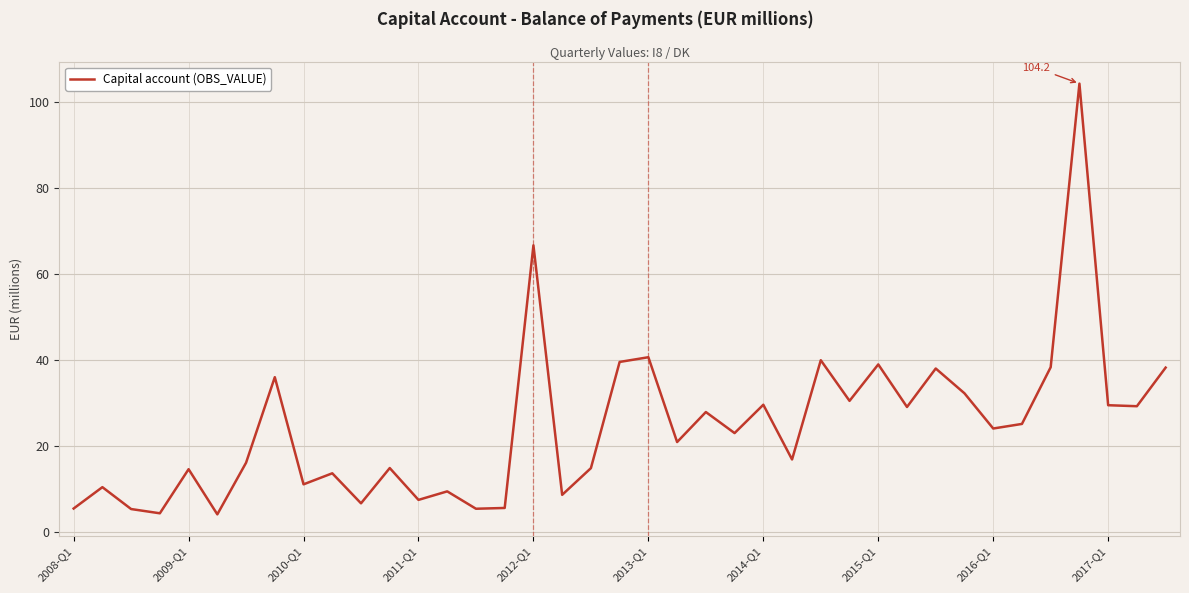

What is the difference between the second highest and second lowest values?

62.2